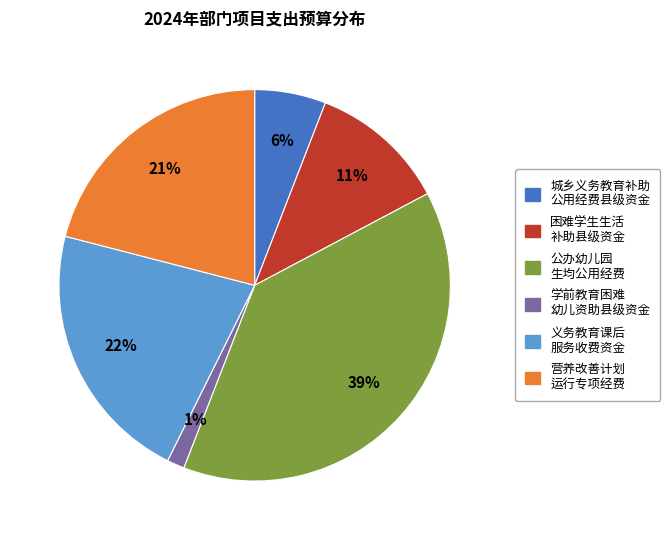

What is the ratio of the value at 困难学生生活 补助县级资金 to the value at 义务教育课后 服务收费资金?

0.5